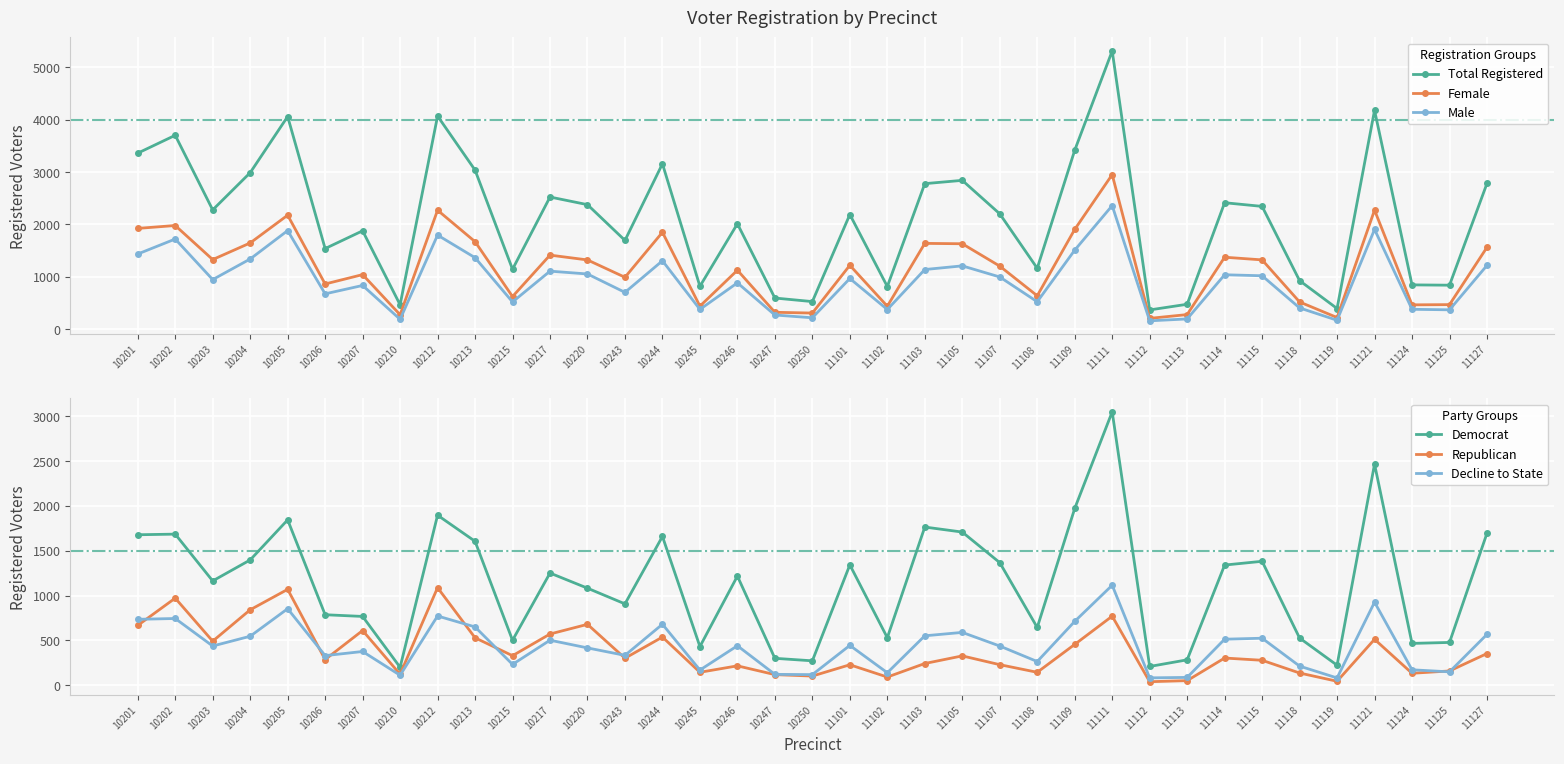

Is this an area chart (filled region under the line)?

No